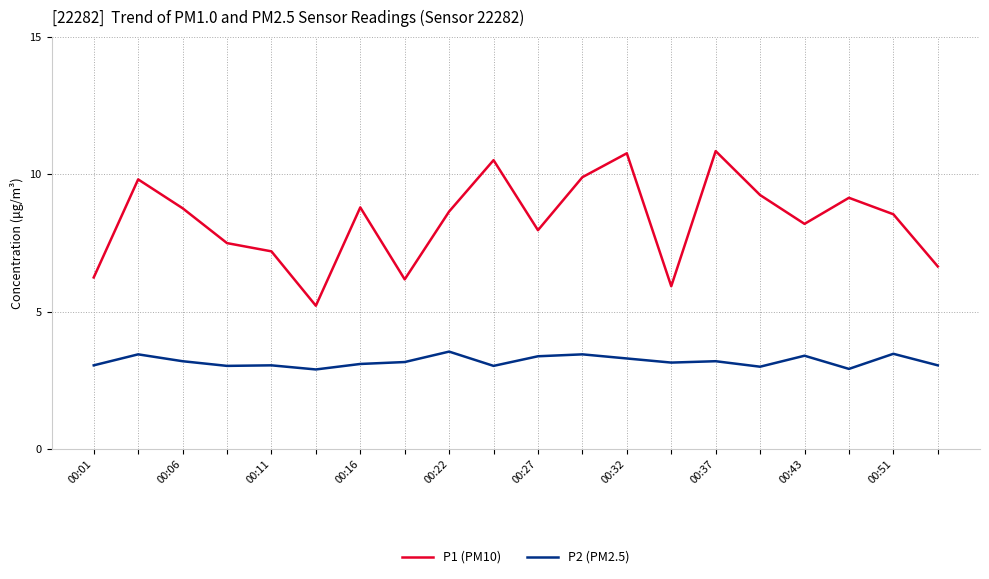

Which series has the largest range (max minus min)?

P1 (PM10)